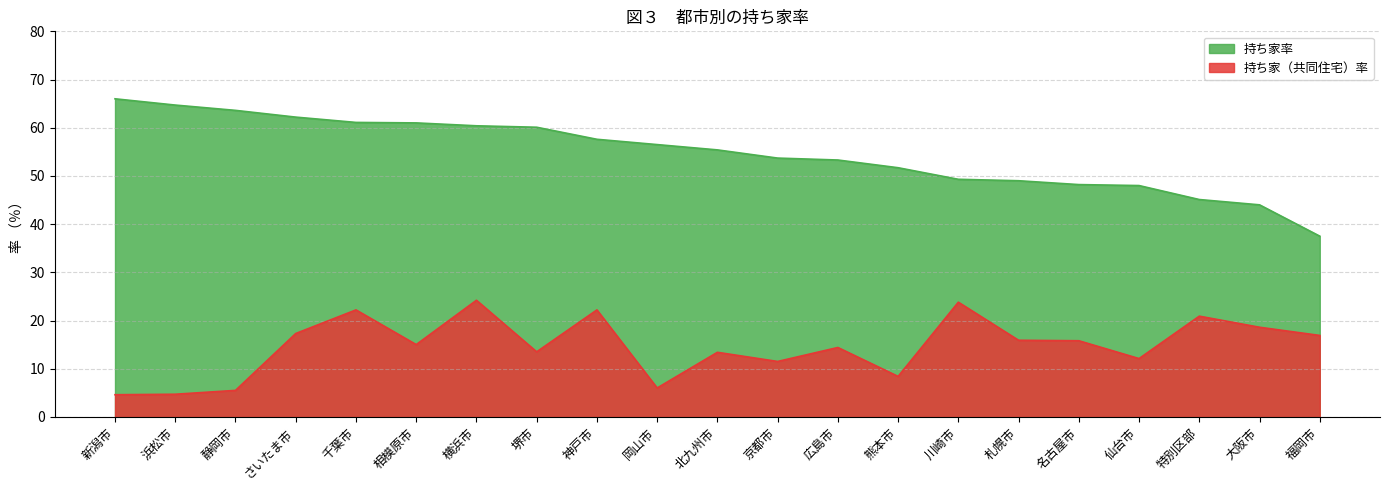

What are all the series names shown in the legend?

持ち家率, 持ち家（共同住宅）率